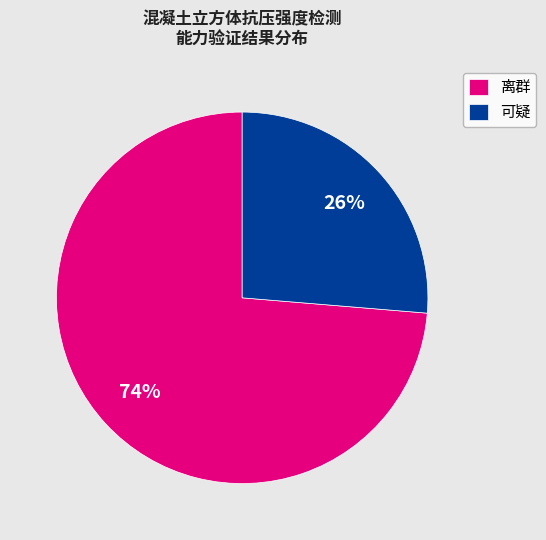

Approximately how many times larger is the value at 可疑 compared to 离群?

0.4